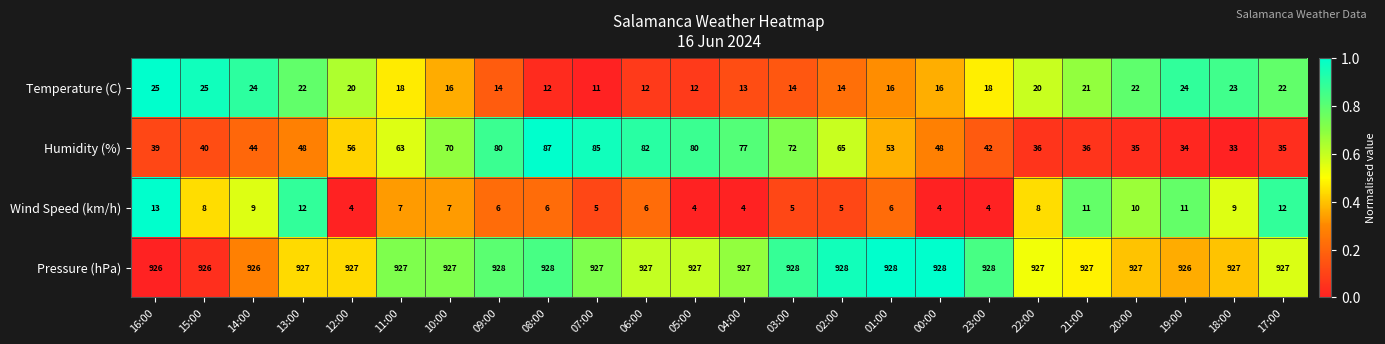

What is the approximate value of Humidity (%) at 07:00?

85